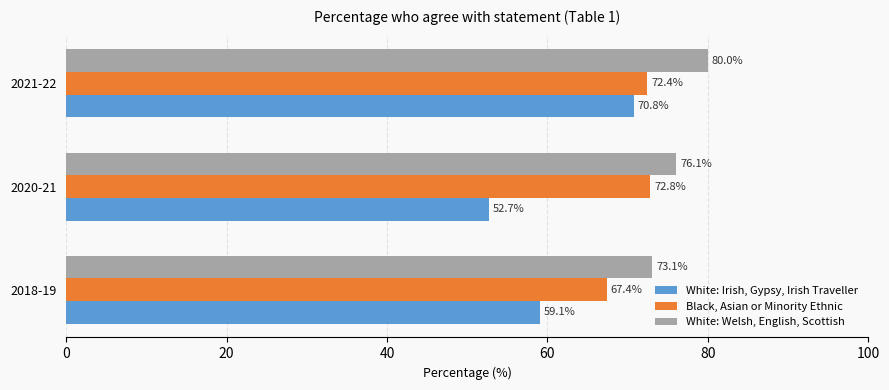

What is the difference between the highest and lowest values at 2020-21?

23.4